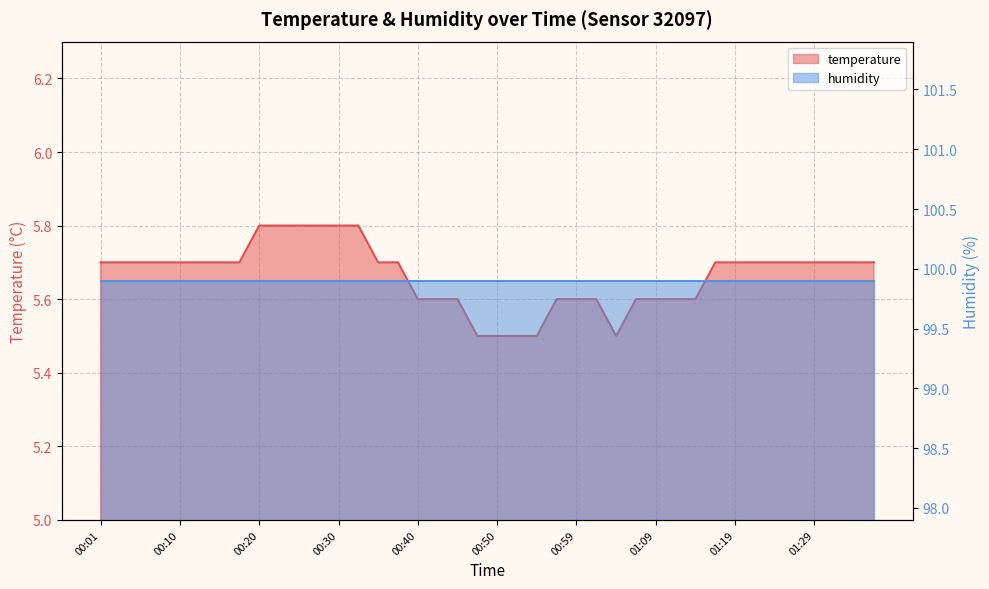

Which category has the highest value across all series?

00:20